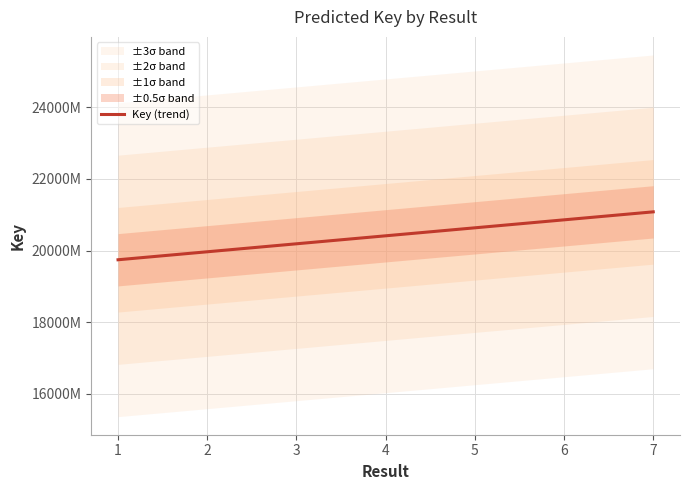

List the labels in order of value, smallest first.

1, 2, 3, 4, 5, 6, 7